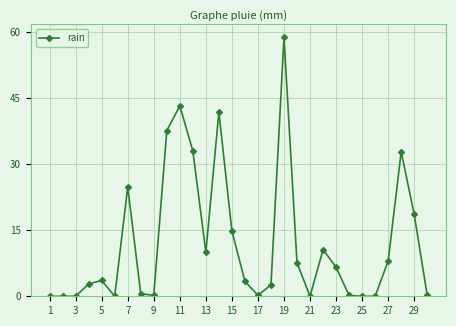

What is the average value?

12.1